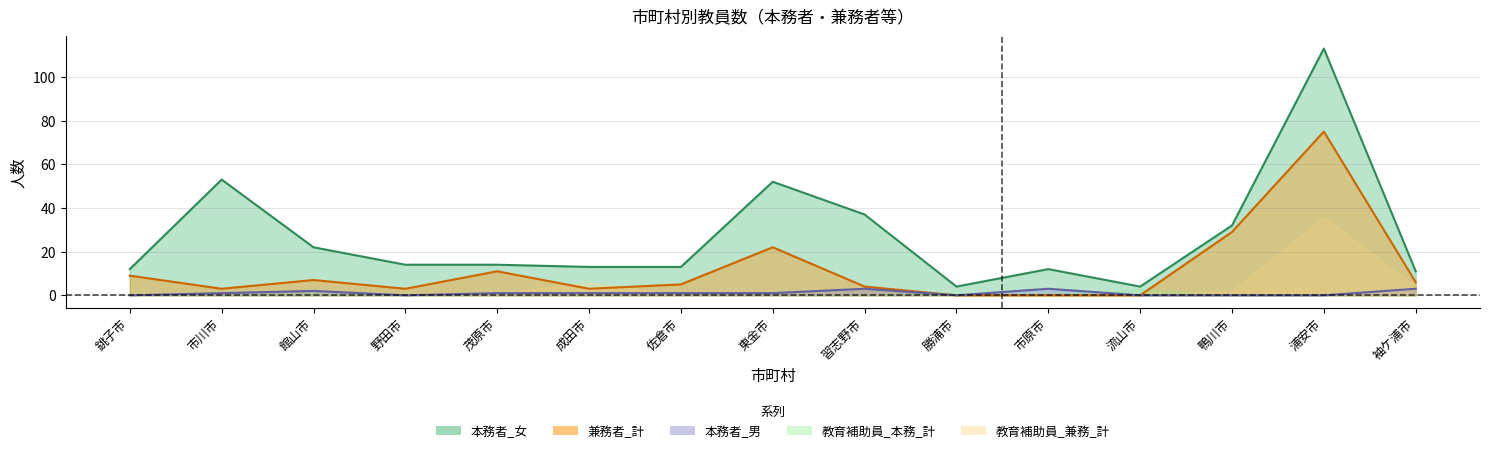

Where does the 本務者_女 series first go above 14?

市川市